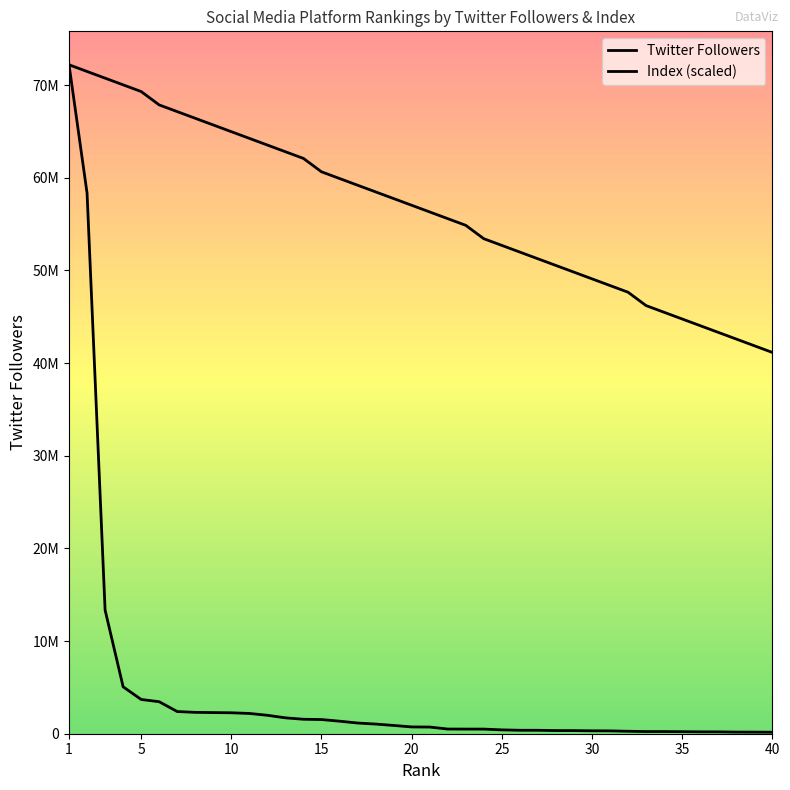

The Index series shows 50536146.5 at 28. True or false?

True